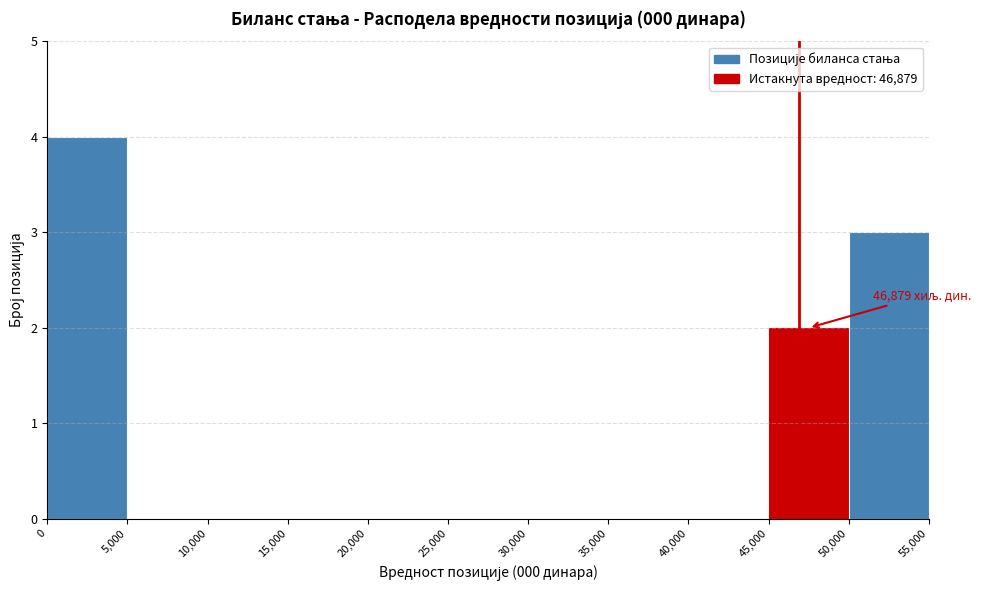

Which range on the x-axis has the tallest bar?

0 to 5,000